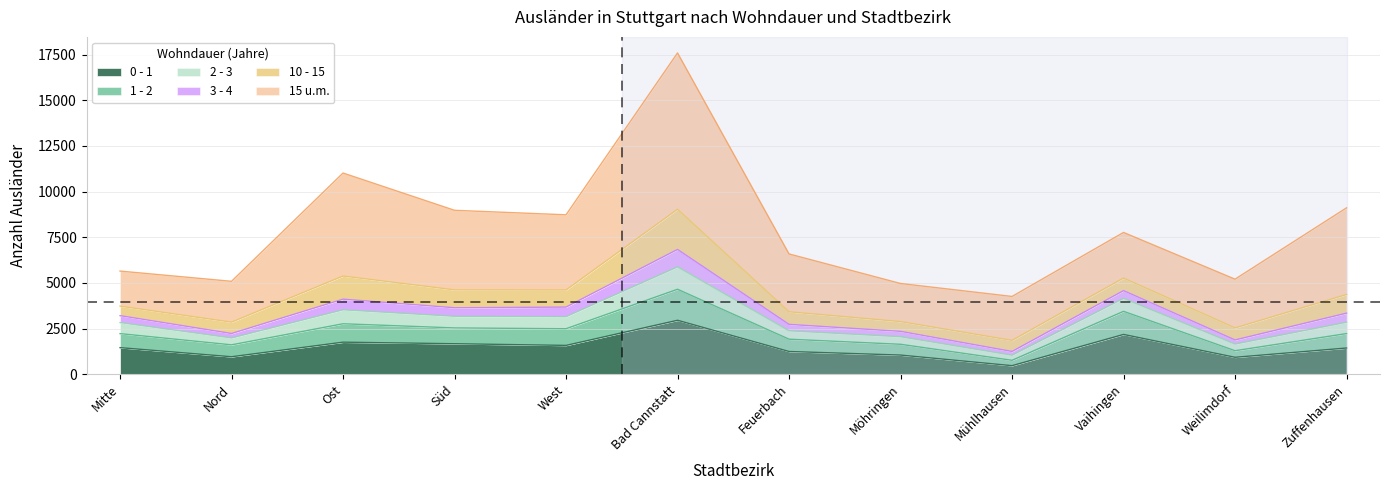

The value of 0 - 1 at Nord is 1622. True or false?

False